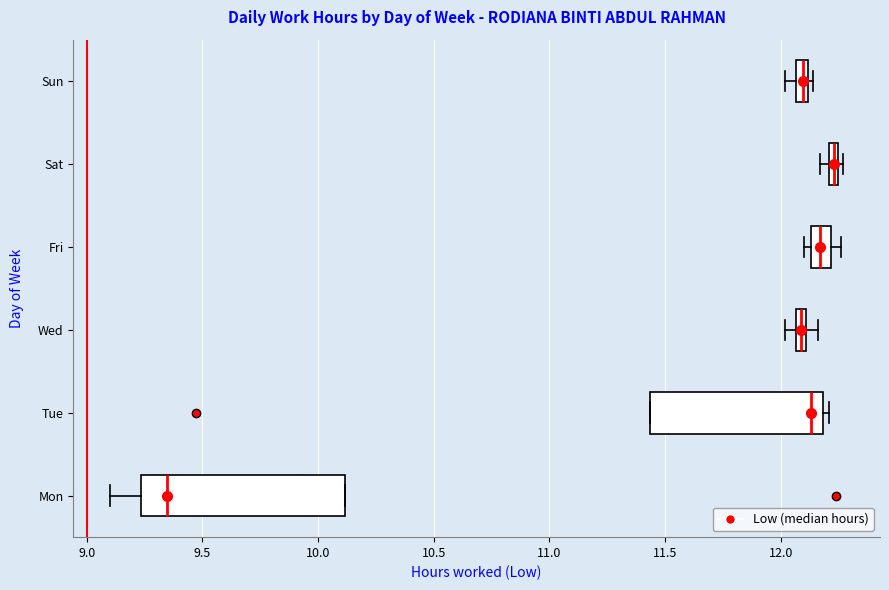

Where is the right edge of the box for Fri on the x-axis? The values are not printed on the chart, so give them approximately, as read against the axis.

12.20